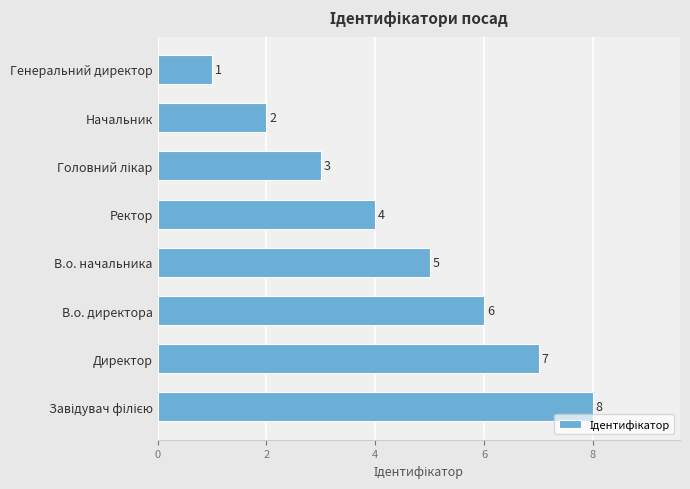

Is it true that the value at В.о. начальника is 5?

True